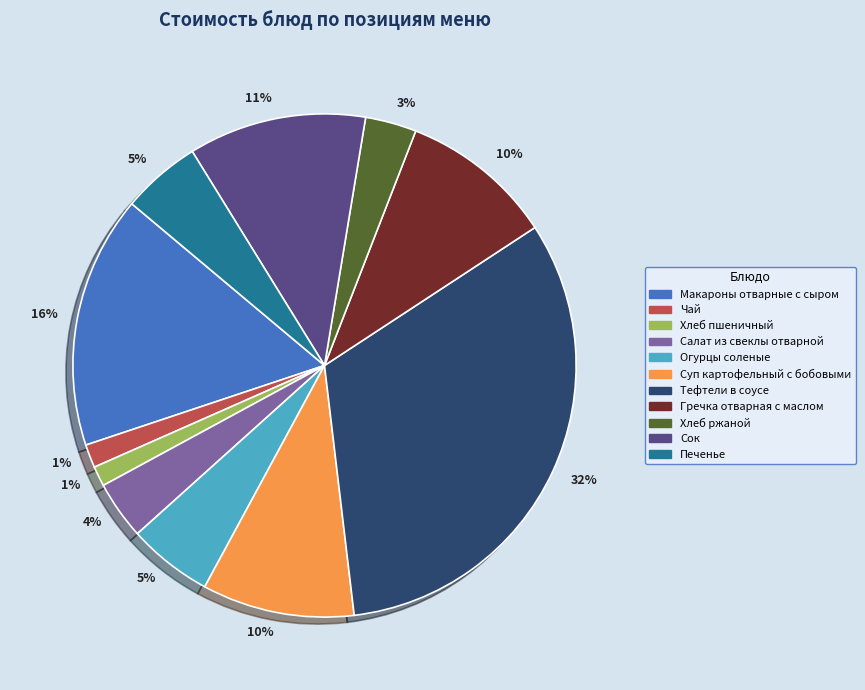

Which slice is the largest?

Тефтели в соусе